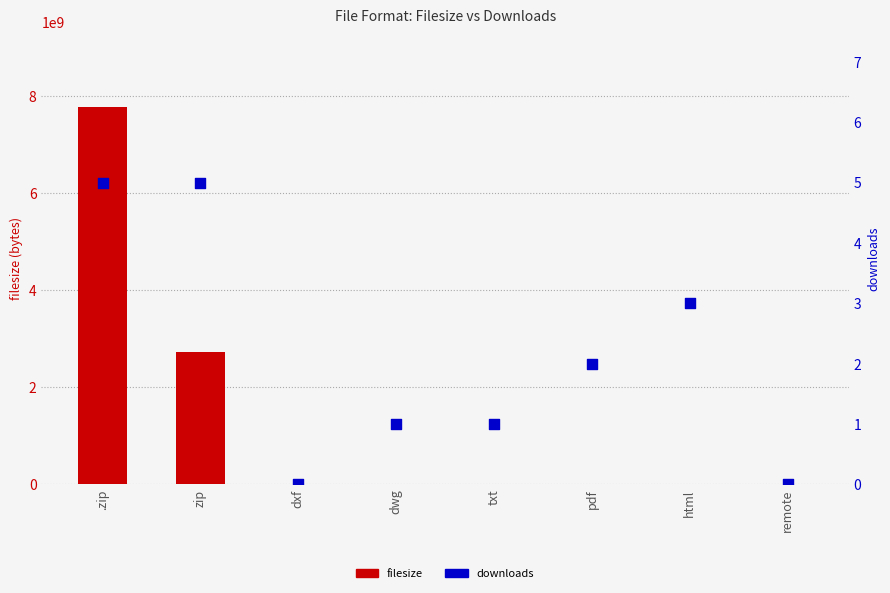

At how many categories does at least one series exceed 7375398561?

1